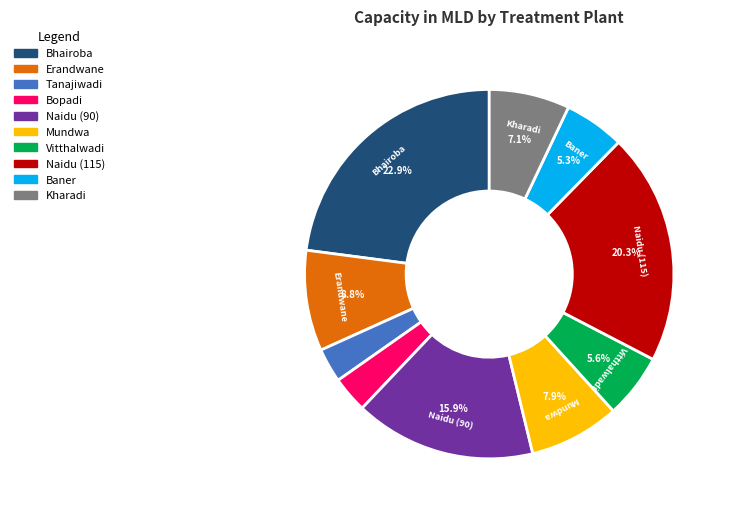

How many slices are in this pie chart?

10